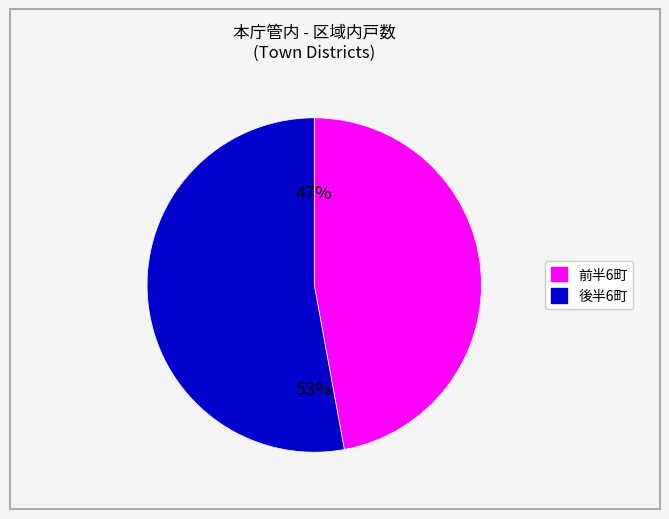

Is there a majority slice in this chart?

Yes